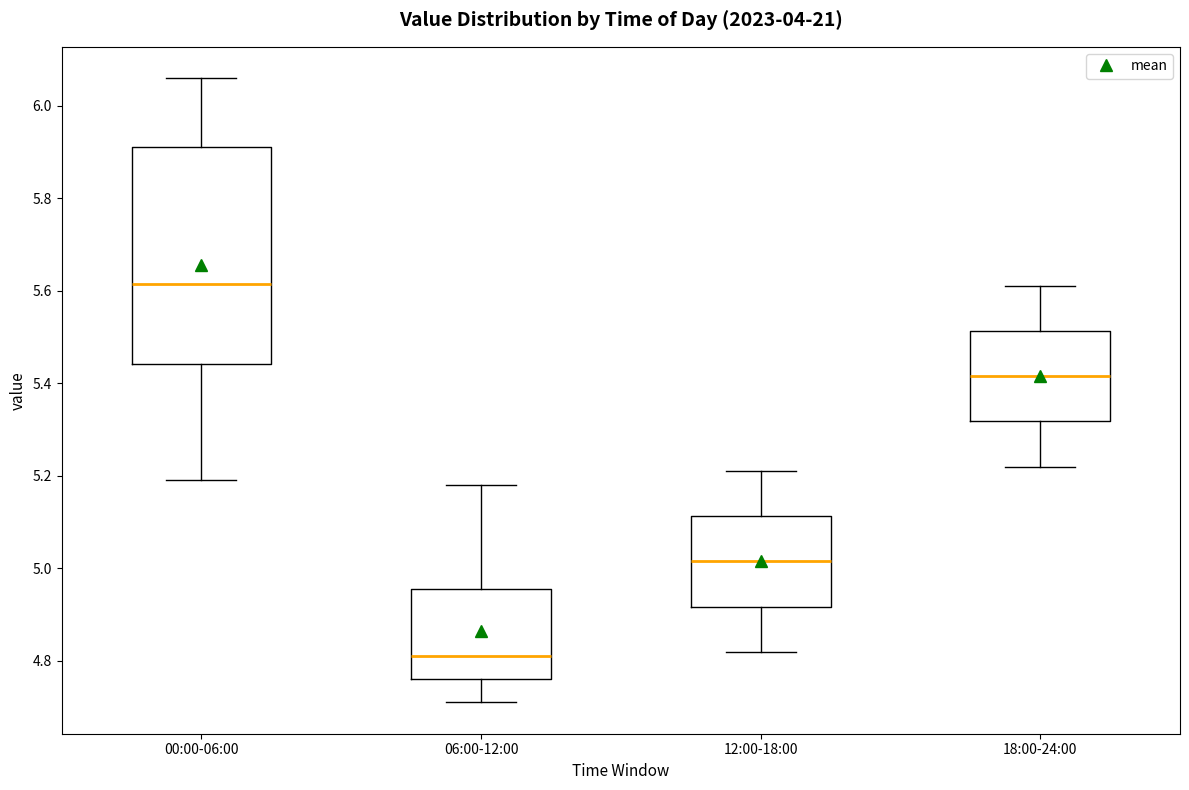

Which box is the tallest, from its lower edge to its upper edge?

00:00-06:00